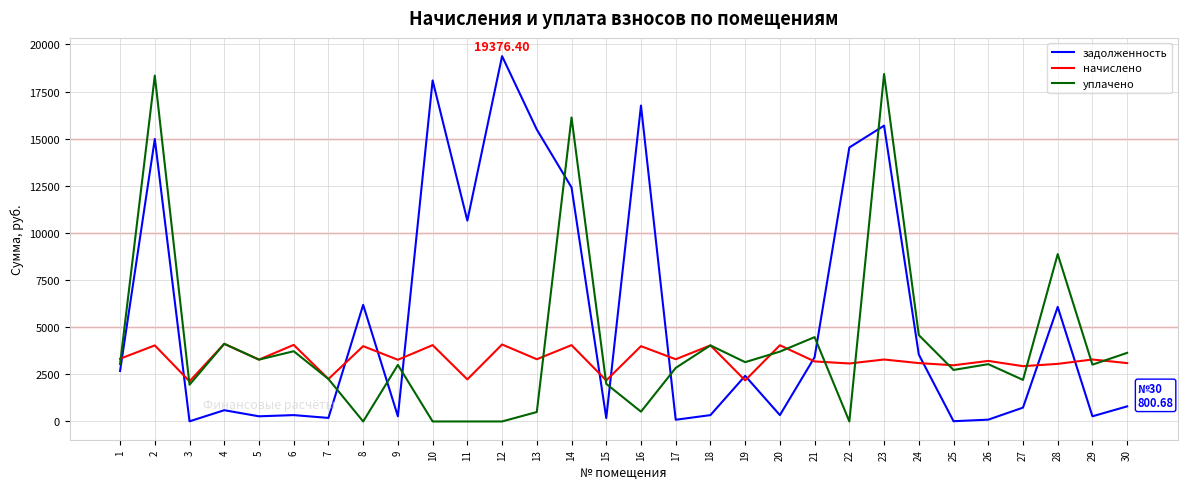

Is the value of уплачено at 4 greater than the value of задолженность at 28?

No